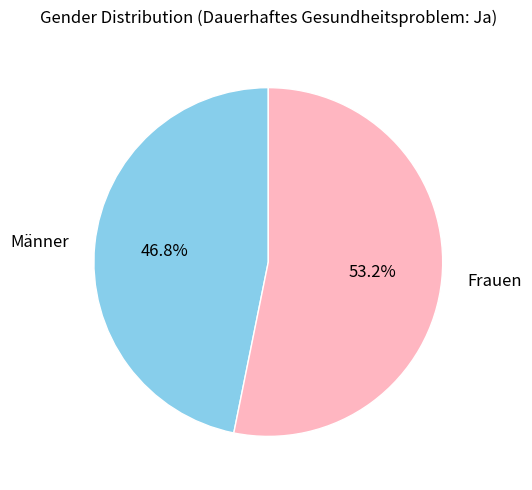

What percentage is the Männer slice, to the nearest percent?

47%